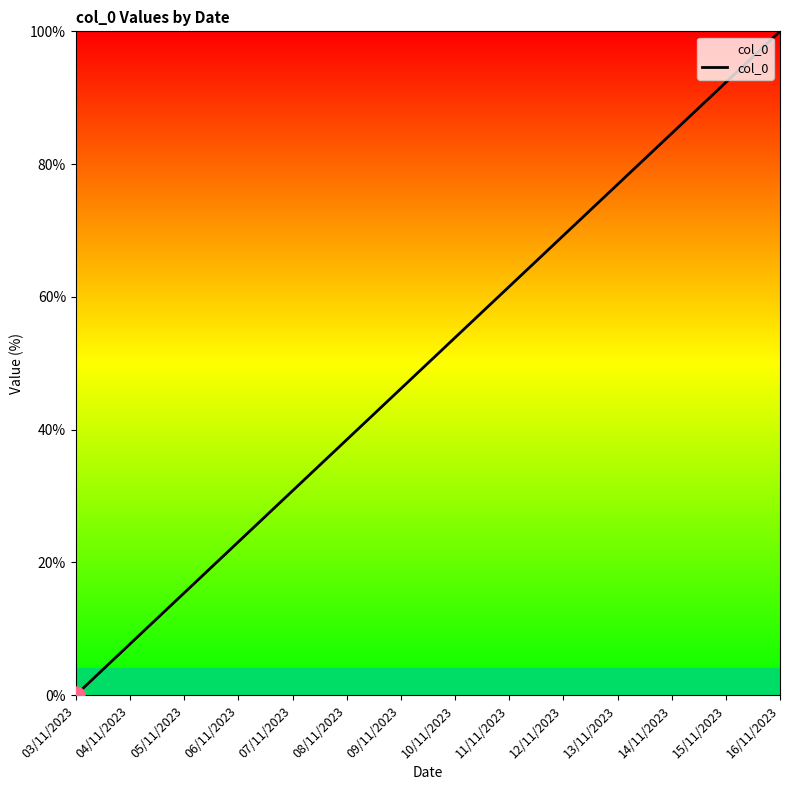

Between 03/11/2023 and 11/11/2023, which is larger?

11/11/2023